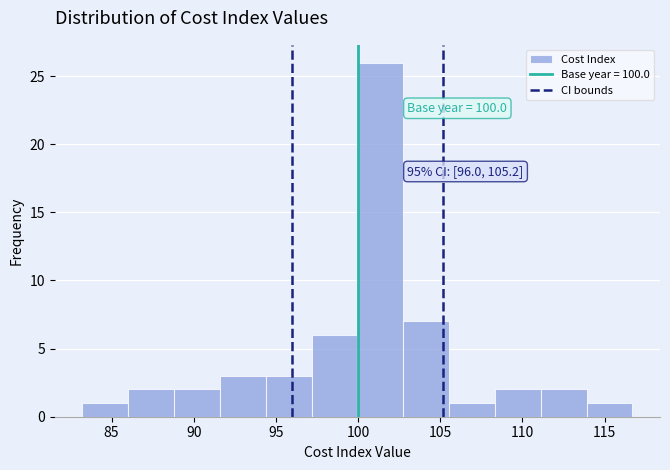

Over which range of the x-axis is the bar tallest?

100.0 to 102.5